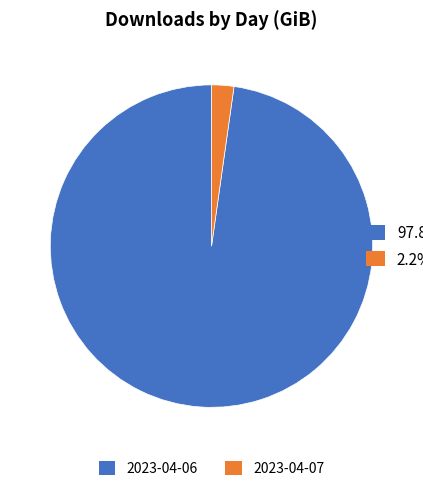

Do 2023-04-06 and 2023-04-07 together represent more than half of the pie?

Yes